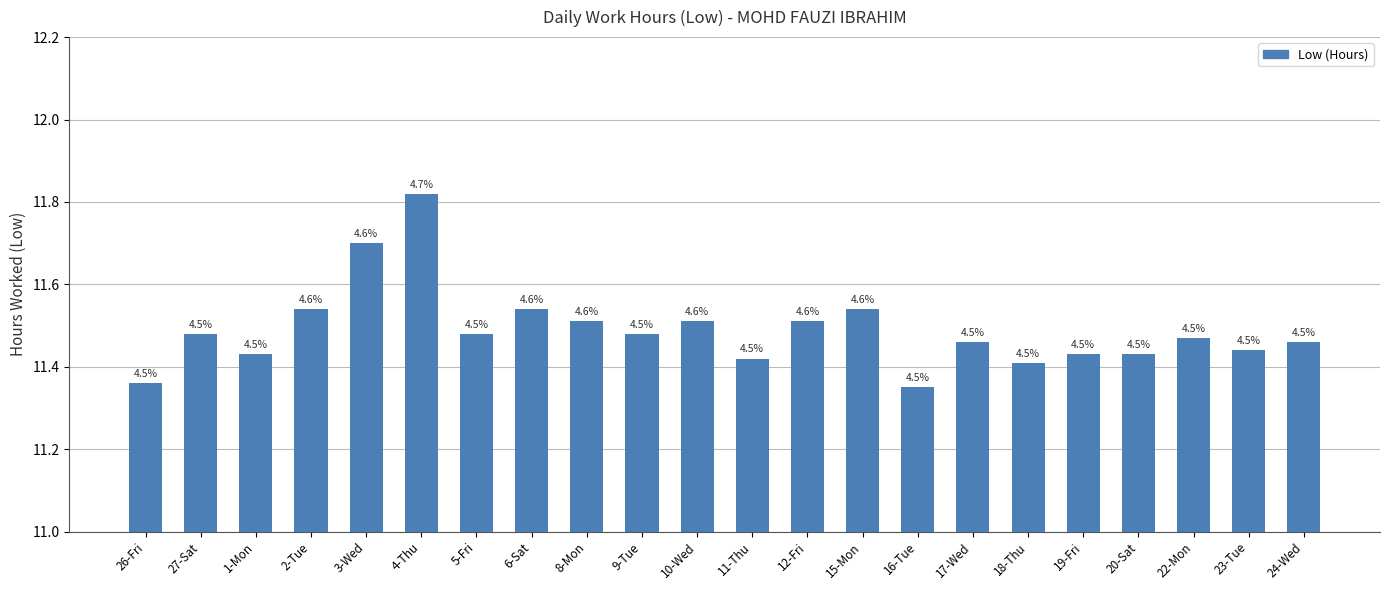

What is the sum of all values?

252.8